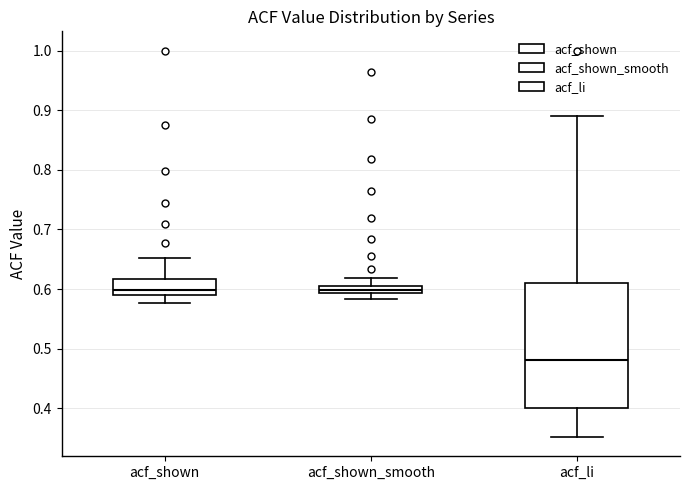

Where is the lower edge of the box for acf_li on the y-axis? The values are not printed on the chart, so give them approximately, as read against the axis.

0.40